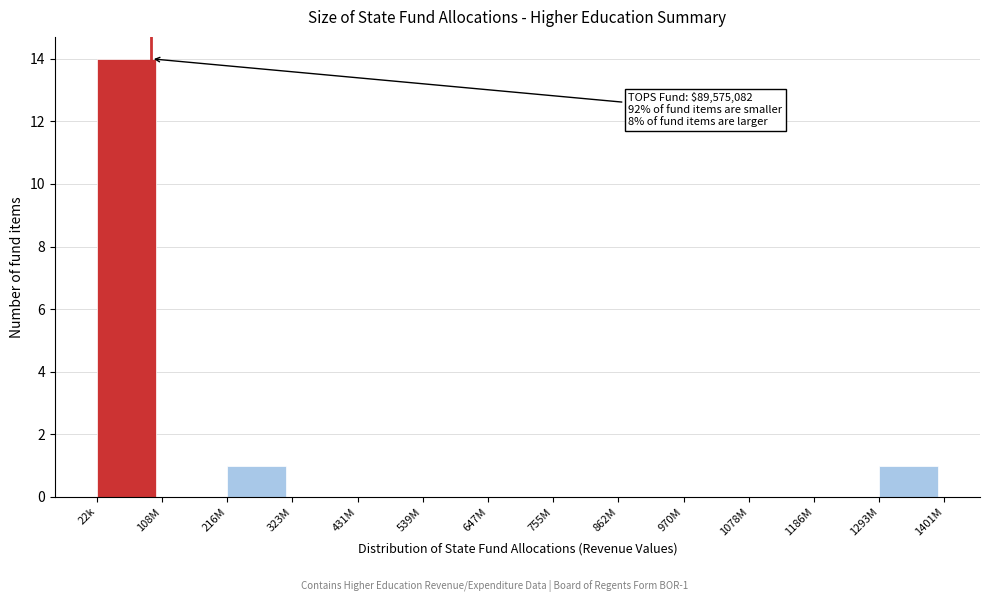

Reading left to right, transcribe all the data shown in this chart.

22k=14	108M=0	216M=1	323M=0	431M=0	539M=0	647M=0	755M=0	862M=0	970M=0	1078M=0	1186M=0	1293M=1